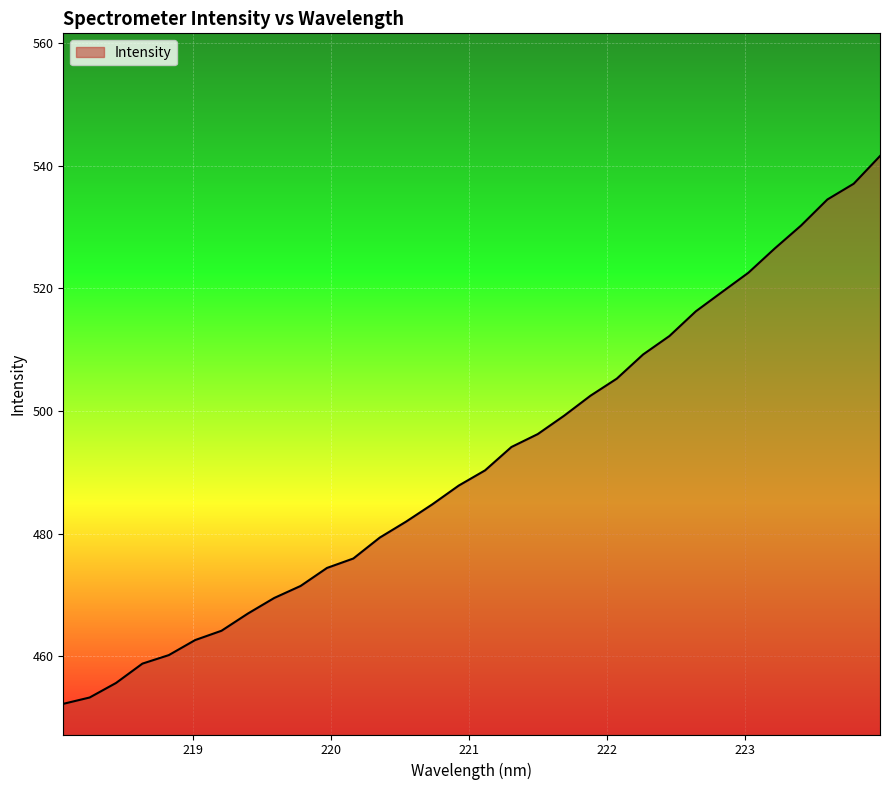

What is the maximum value shown in the chart?

541.6